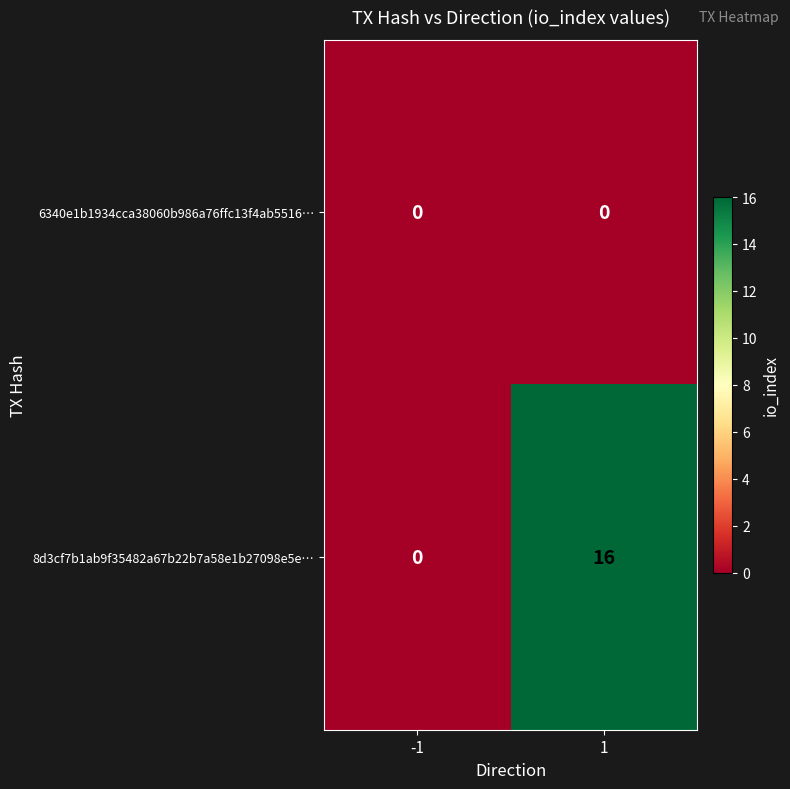

Count the number of data series in this chart.

2